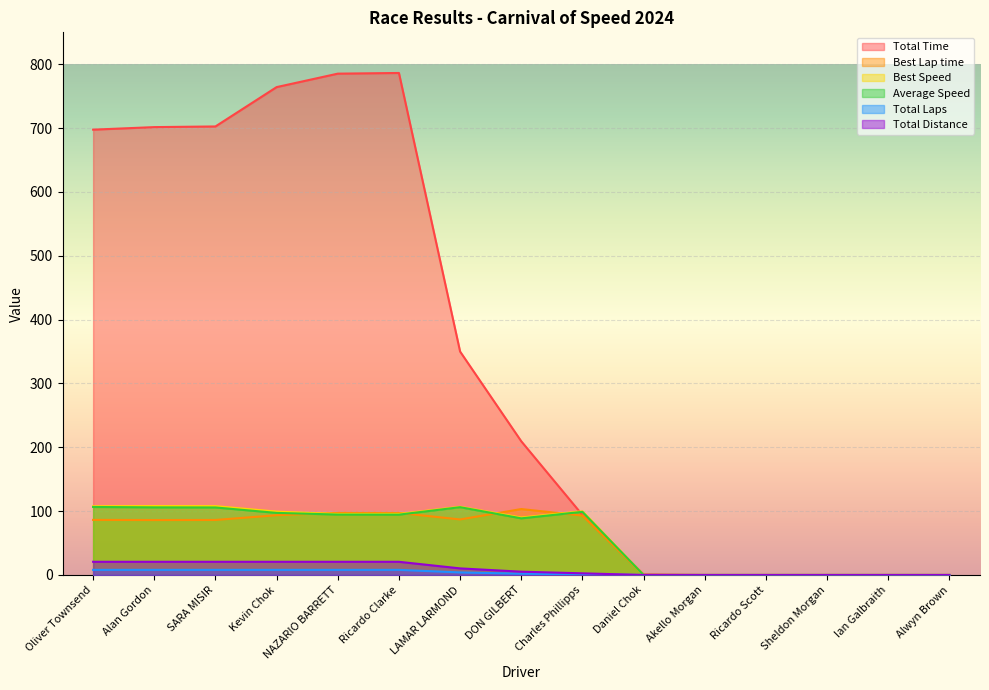

The value of Total Time at NAZARIO BARRETT is 785.3. True or false?

True